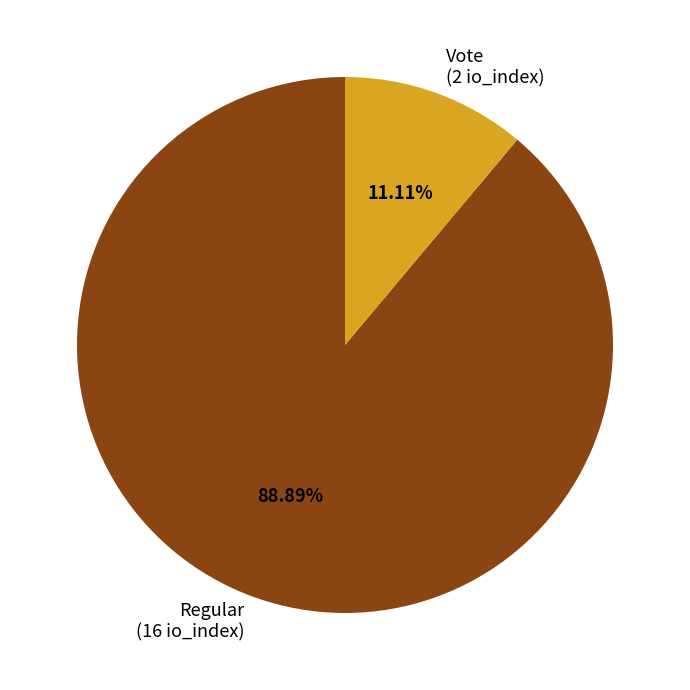

Is there a majority slice in this chart?

Yes